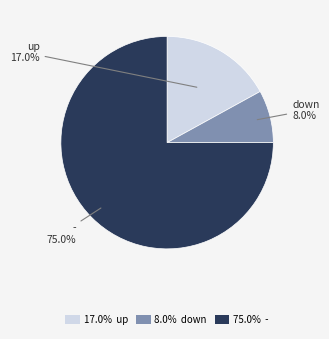

Which slice is the smallest?

8.0% down